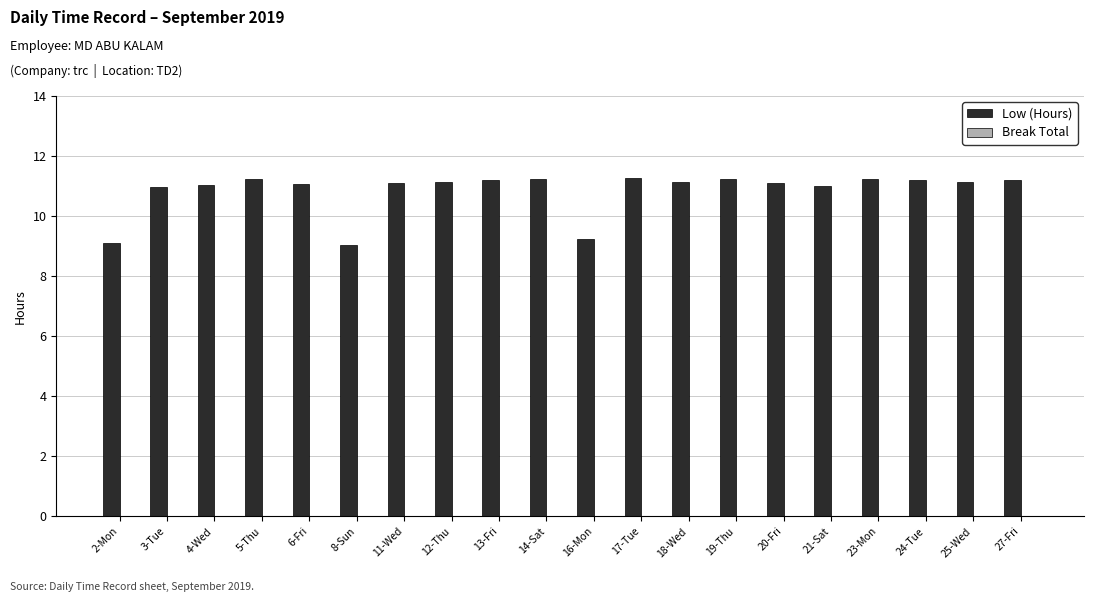

What is the greatest value displayed?

11.3